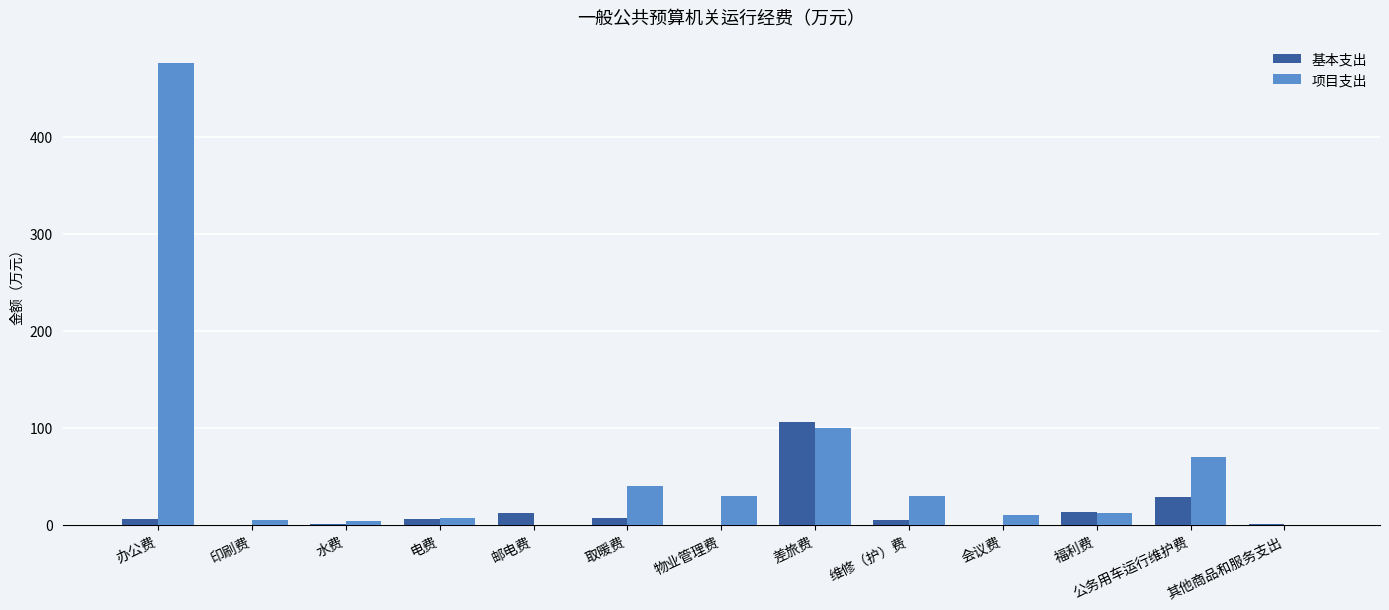

What is the maximum value for 基本支出?

105.5